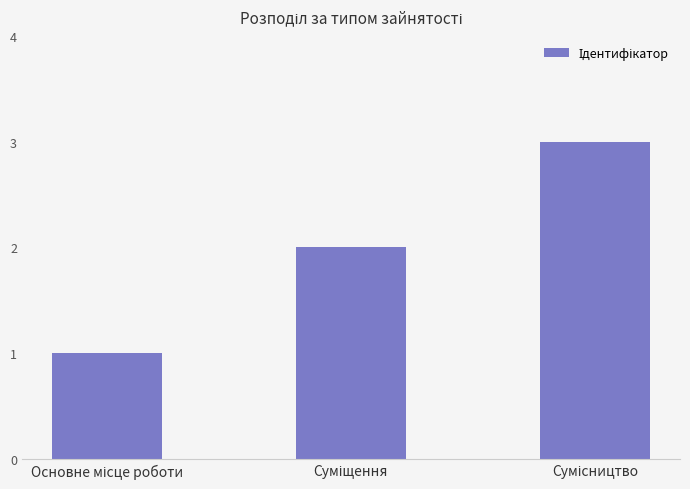

What is the sum of all values?

6